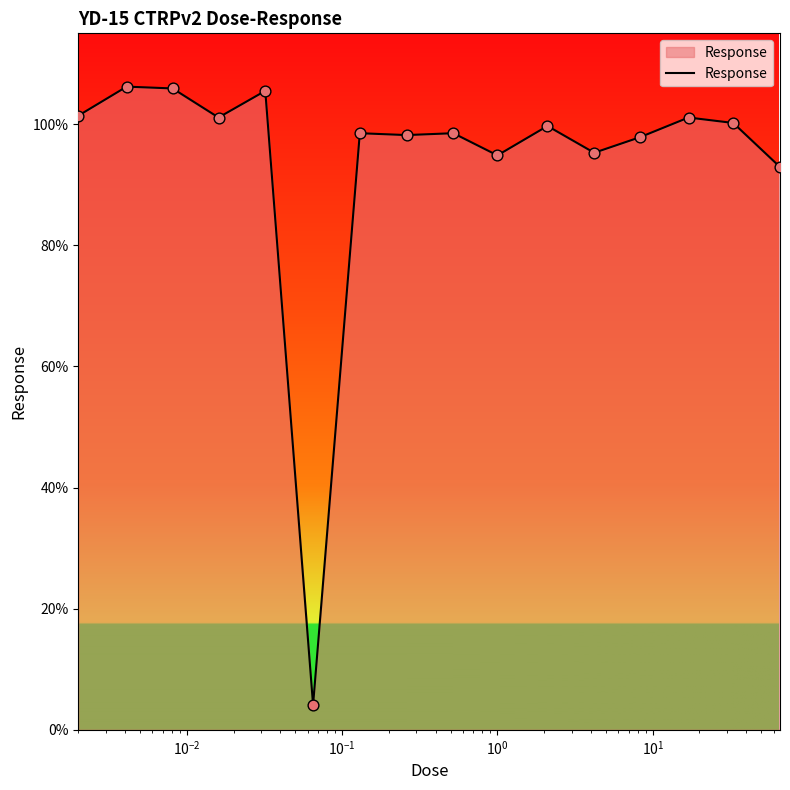

What is the difference between the maximum and minimum values?

102.1